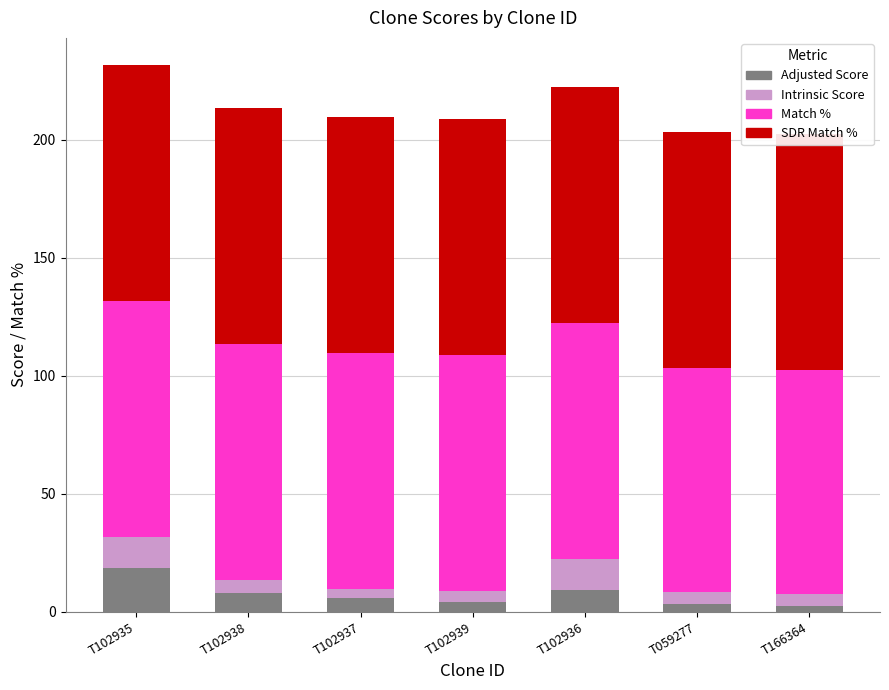

Which category has the lowest value across all series?

T166364